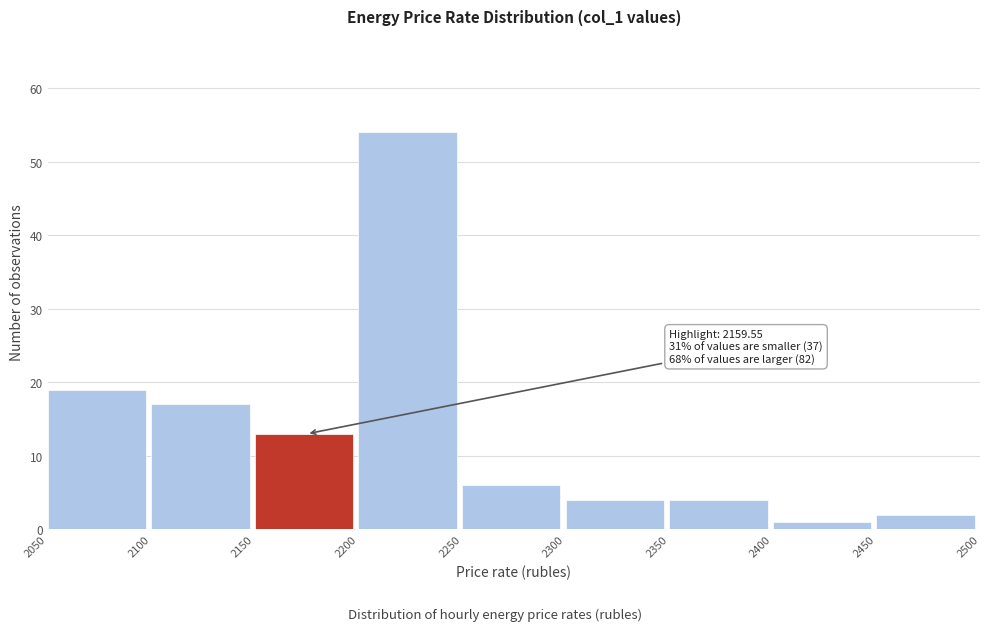

Over which range of the x-axis is the bar tallest?

2200 to 2250